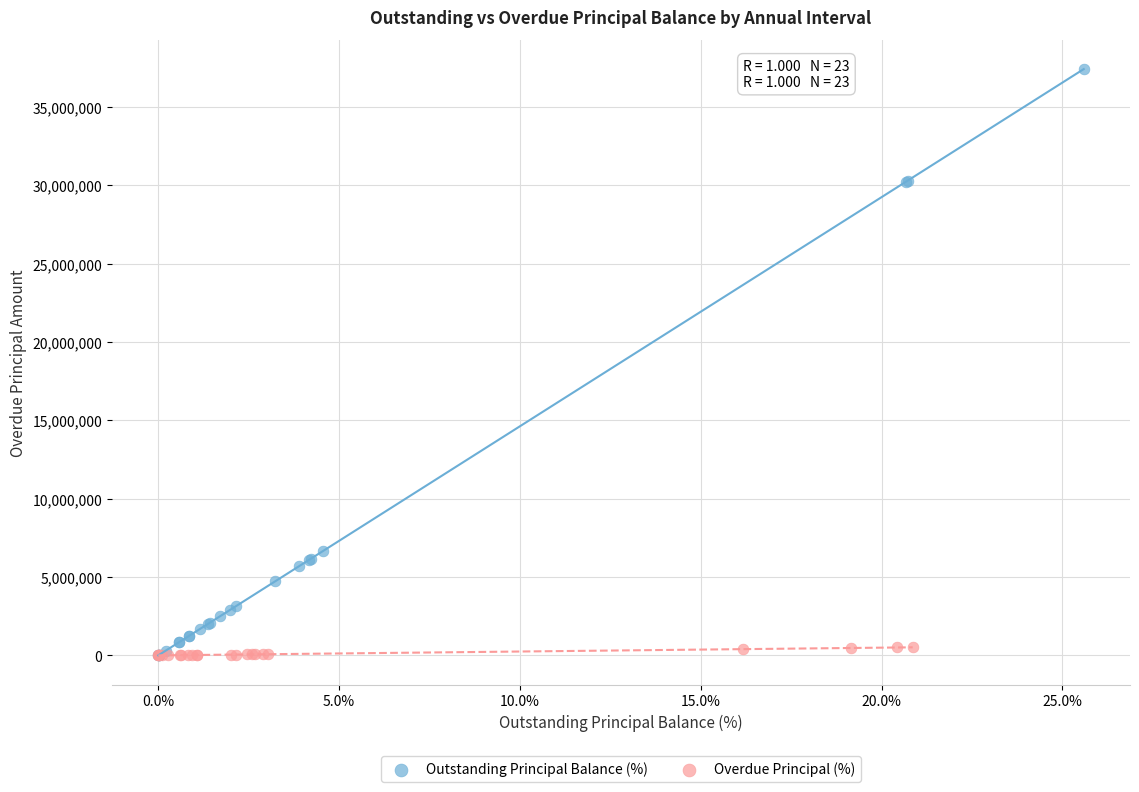

Which series has the largest Y range (max minus min)?

Outstanding Principal Balance (%)